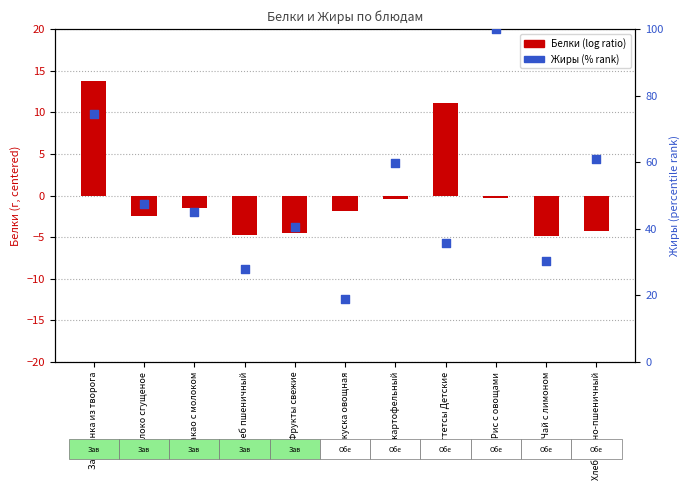

What is the total value across all series at Суп картофельный?

59.5